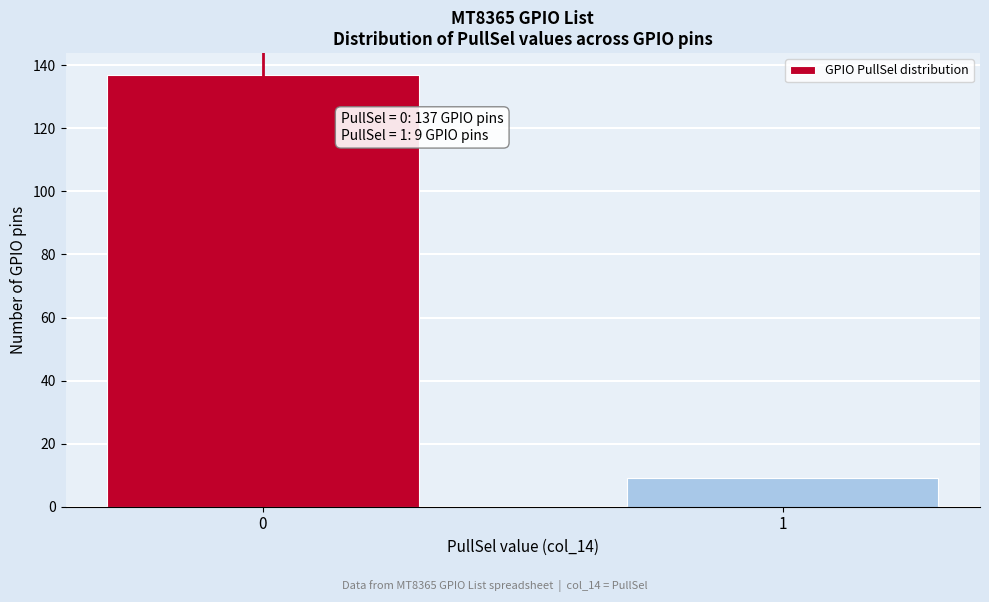

Reading left to right, list all the values displayed in this chart.

137	9